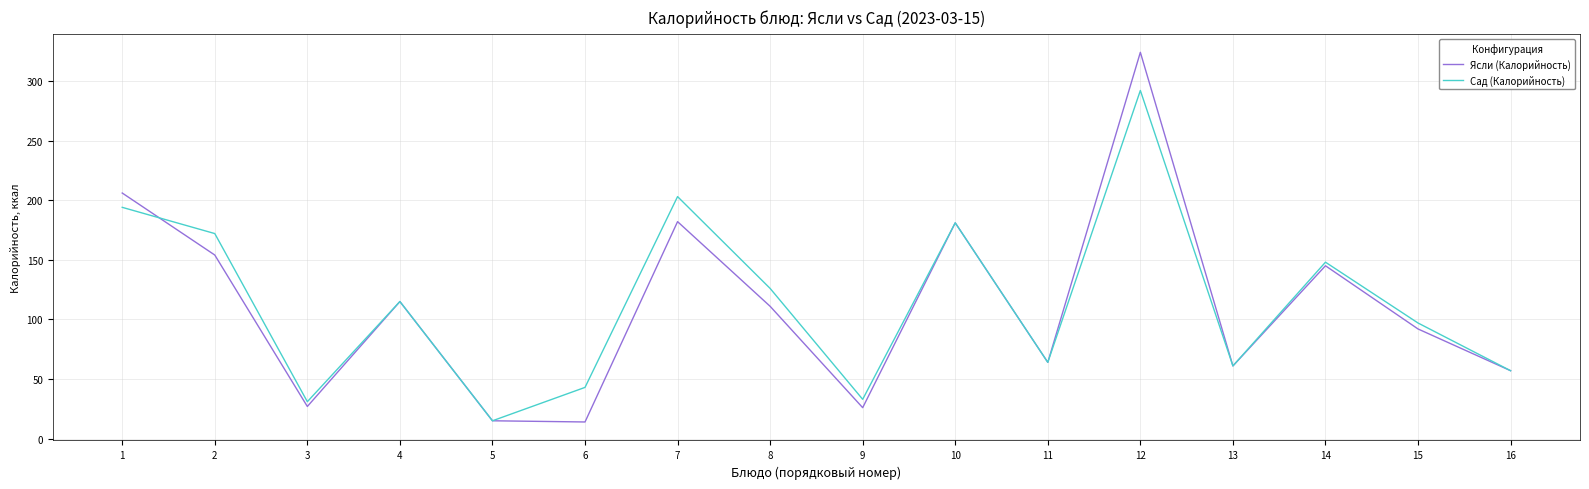

What is the difference between the maximum and minimum values in the Сад (Калорийность) series?

277